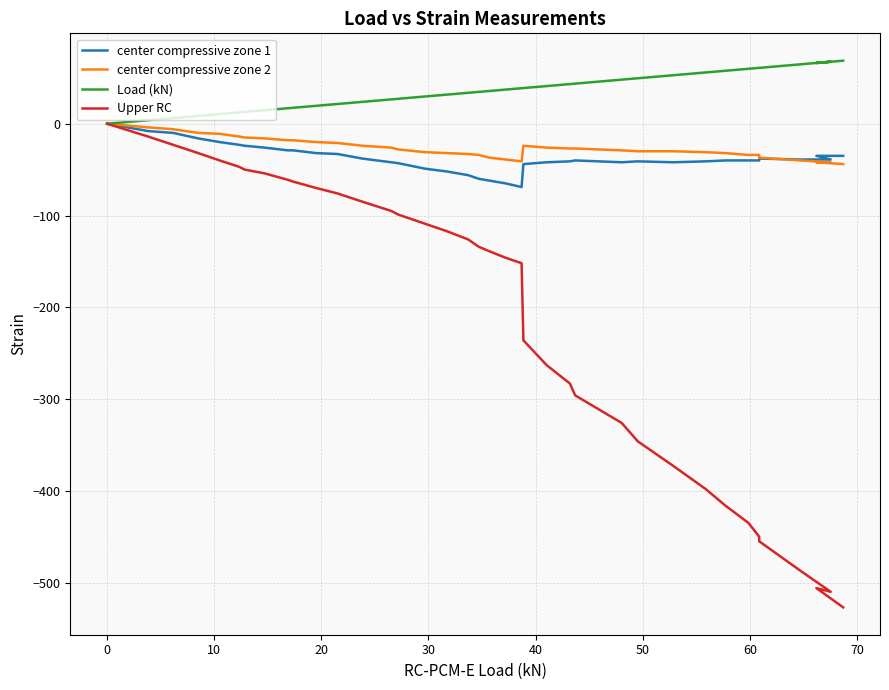

At how many categories does at least one series exceed -419?

38